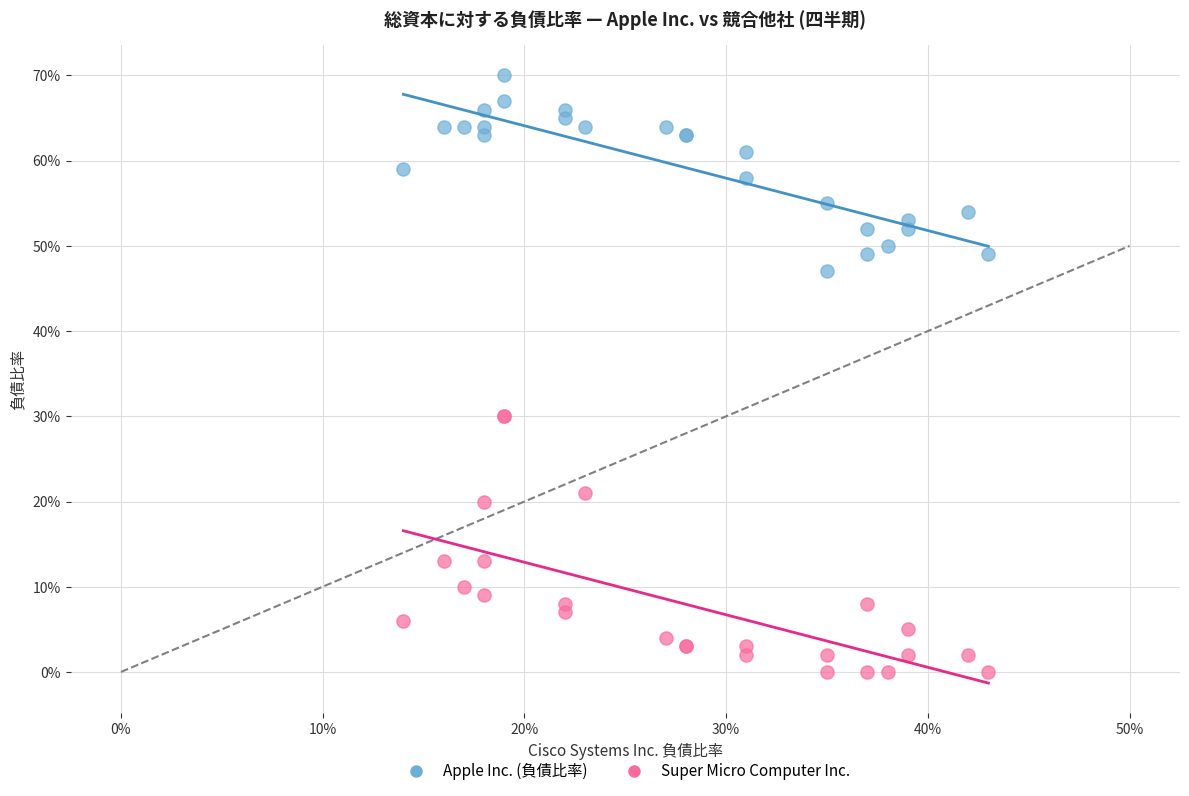

What are all the series names shown in the legend?

Apple Inc. (負債比率), Super Micro Computer Inc.